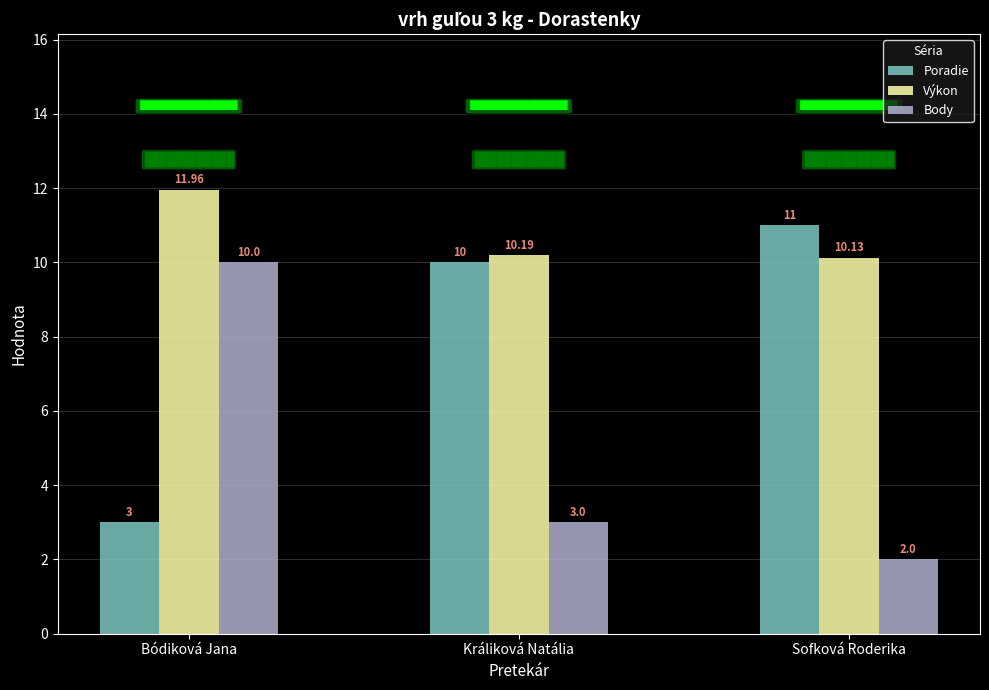

What is the difference between the Poradie values at Králiková Natália and Bódiková Jana?

7.0